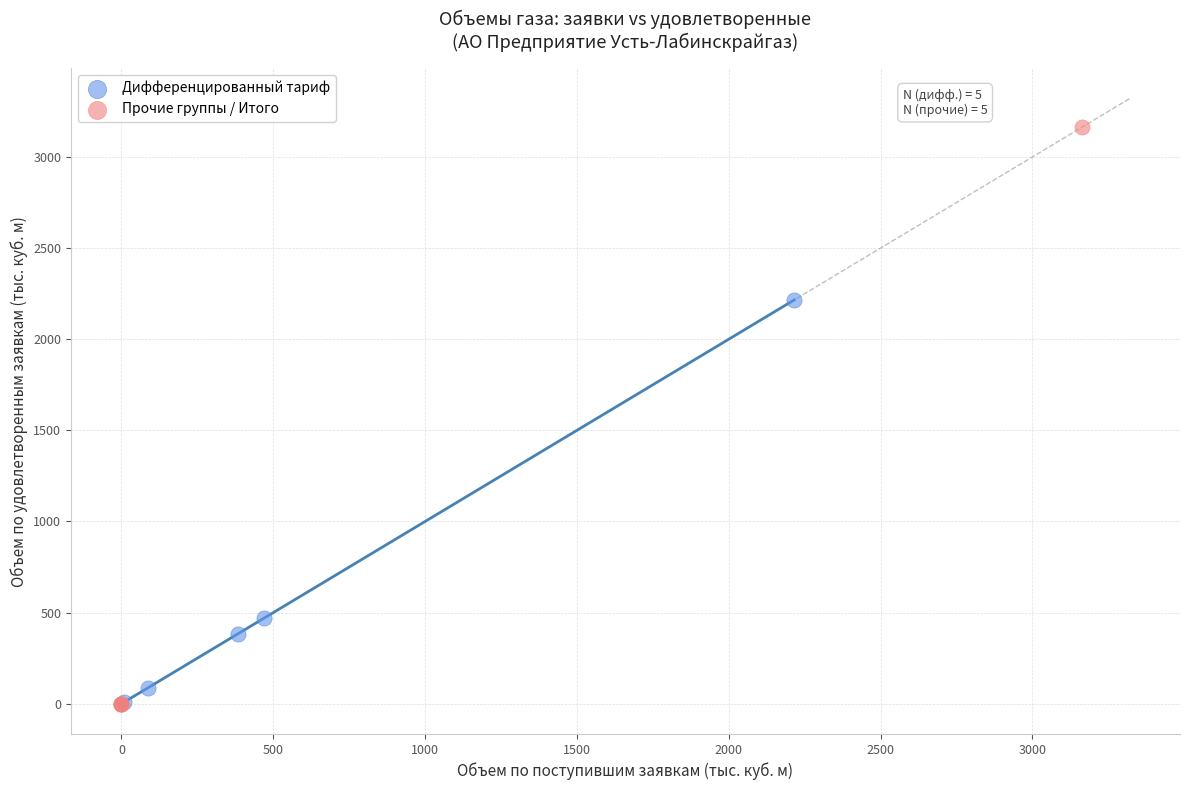

Which series has the largest Y range (max minus min)?

Прочие группы / Итого